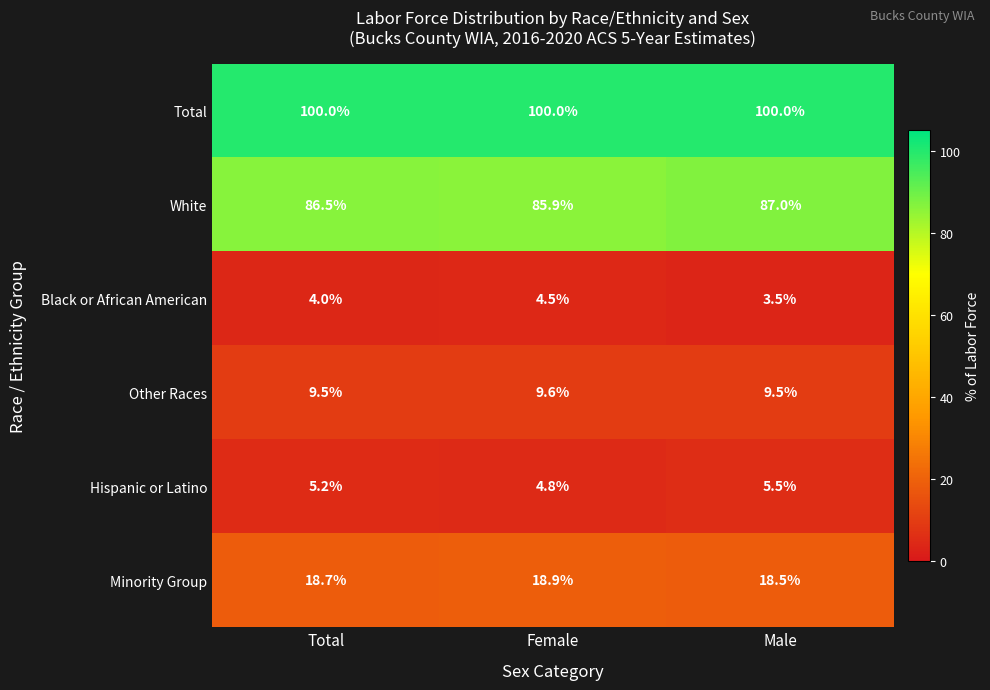

What is the minimum value shown in the chart?

3.5